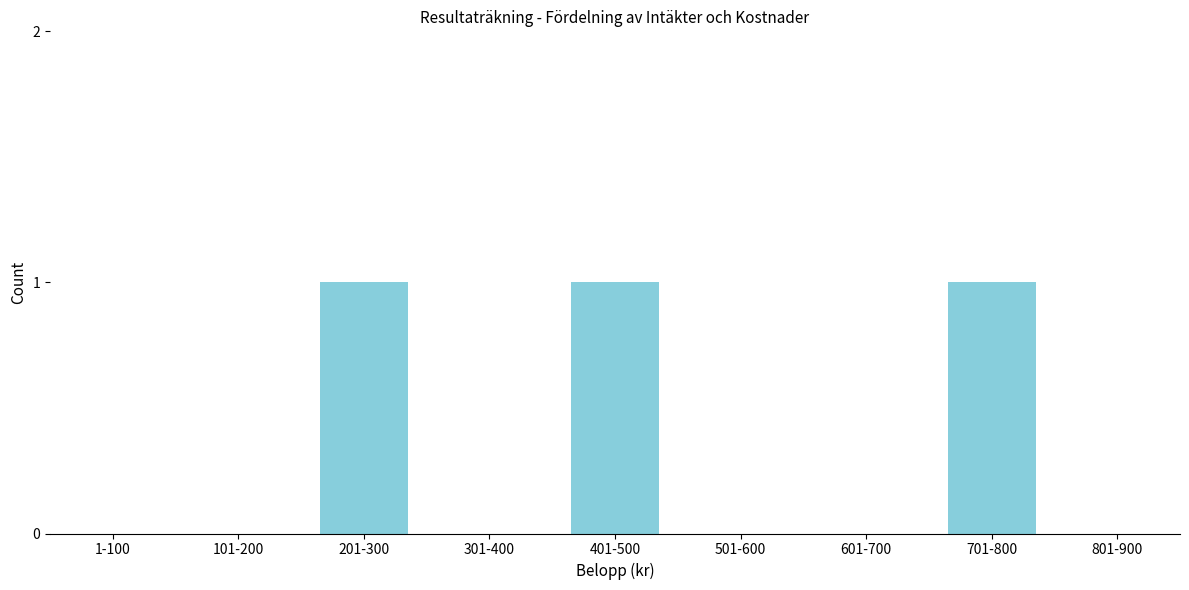

Reading left to right, what are all the values shown in this chart?

1-100=0	101-200=0	201-300=1	301-400=0	401-500=1	501-600=0	601-700=0	701-800=1	801-900=0